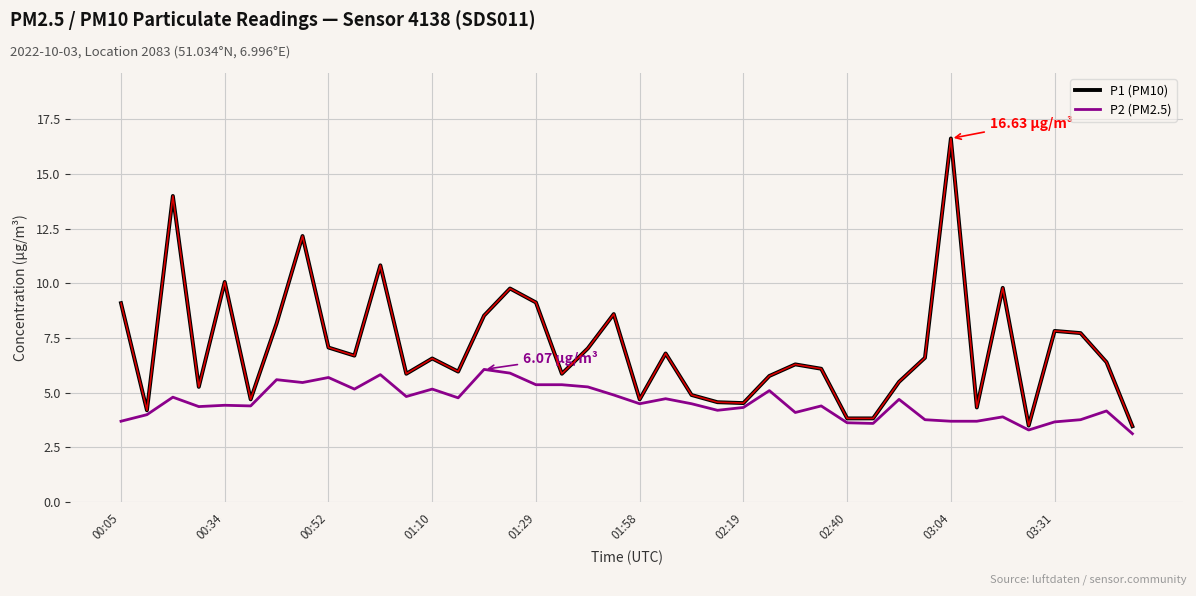

List the series in order of their peak value, highest first.

P1 (PM10), P2 (PM2.5)